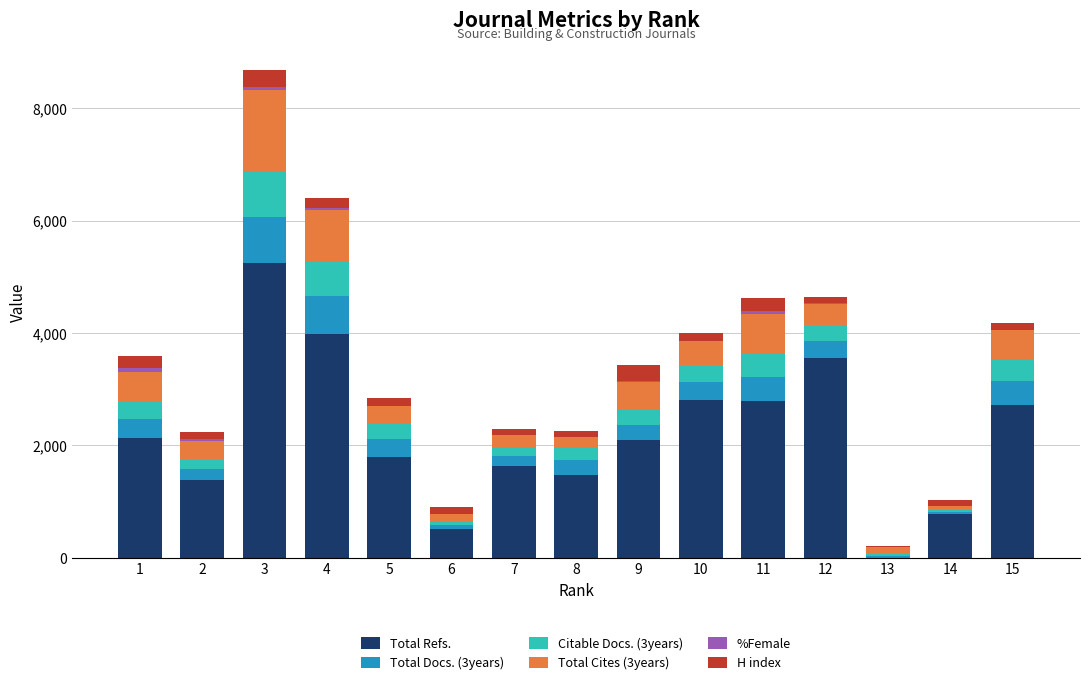

What is the total value across all series at 6?

903